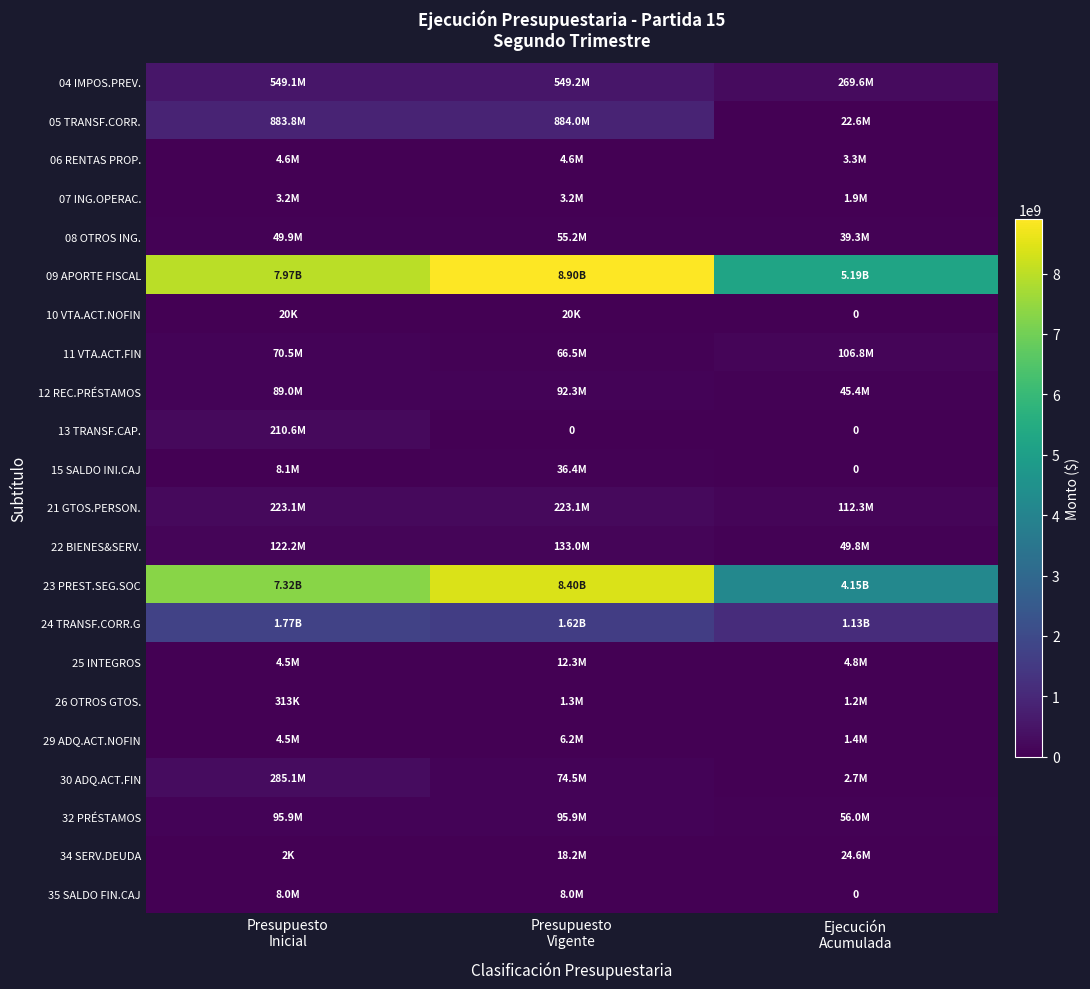

Which category has the highest value across all series?

Presupuesto
Vigente